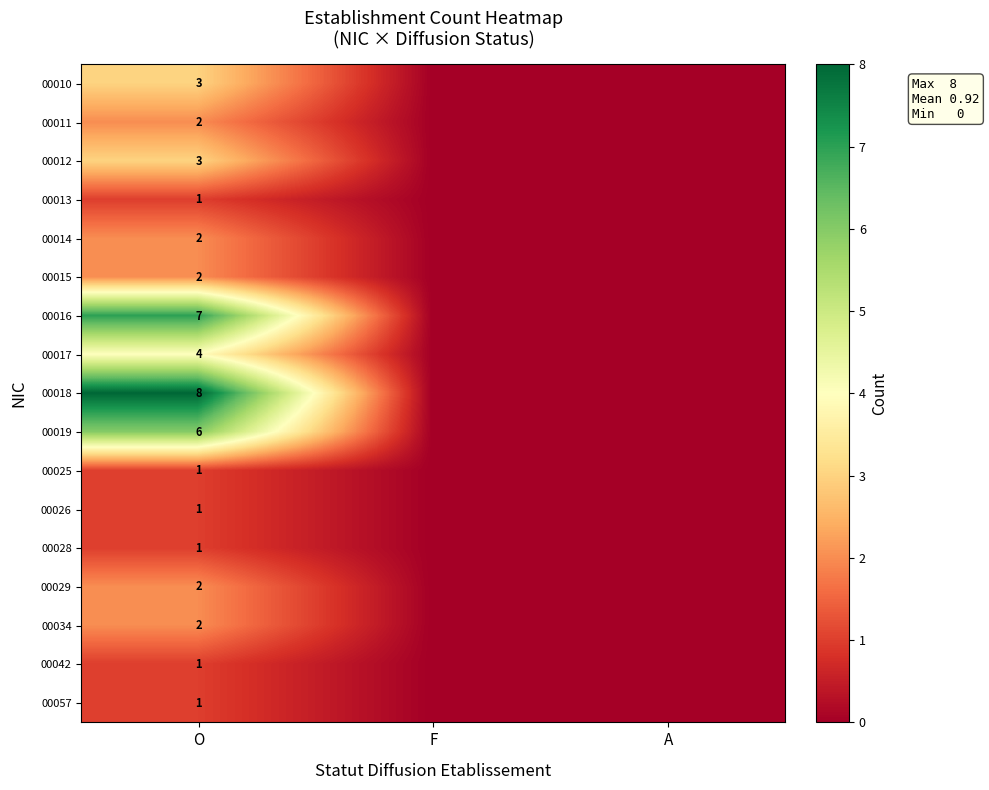

What is the difference between the highest and lowest values at O?

7